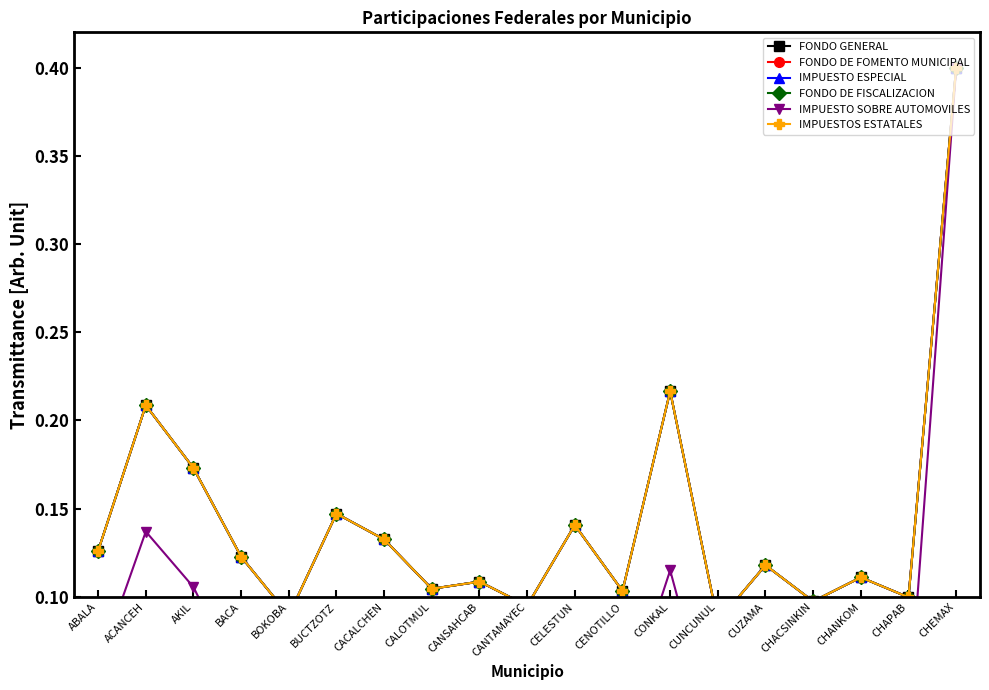

How many interior local valleys does the IMPUESTO ESPECIAL series have?

7